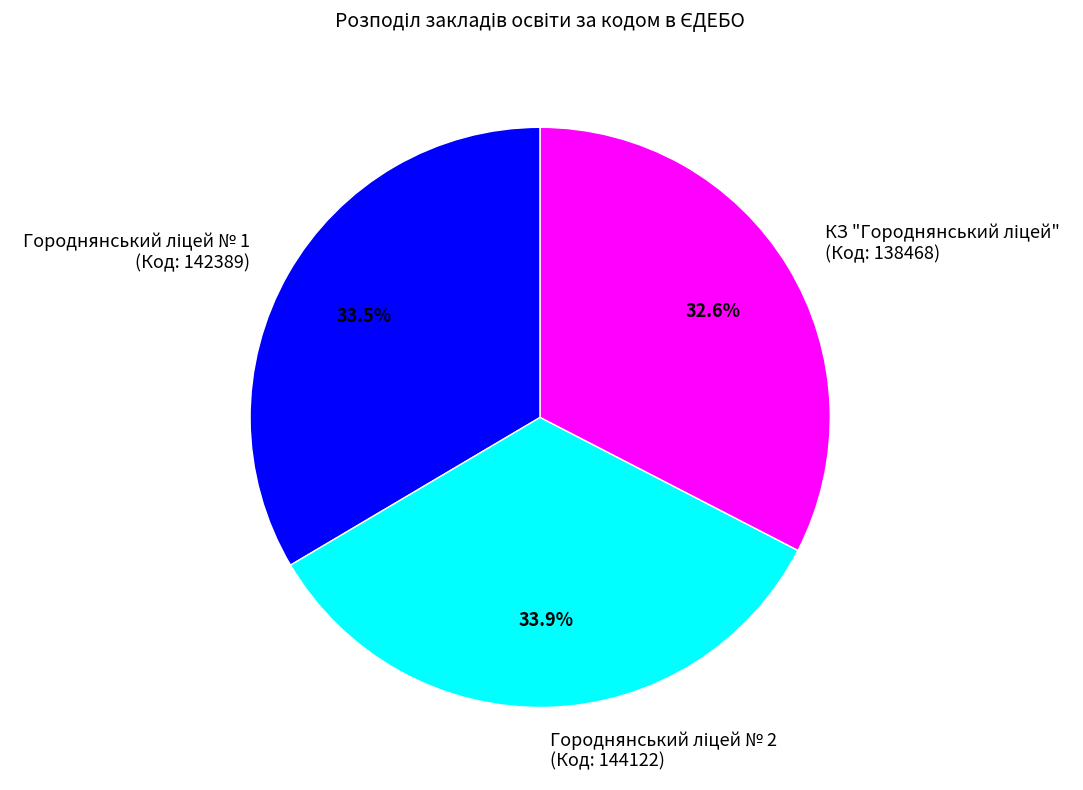

To the nearest percent, what is the average slice percentage?

33%